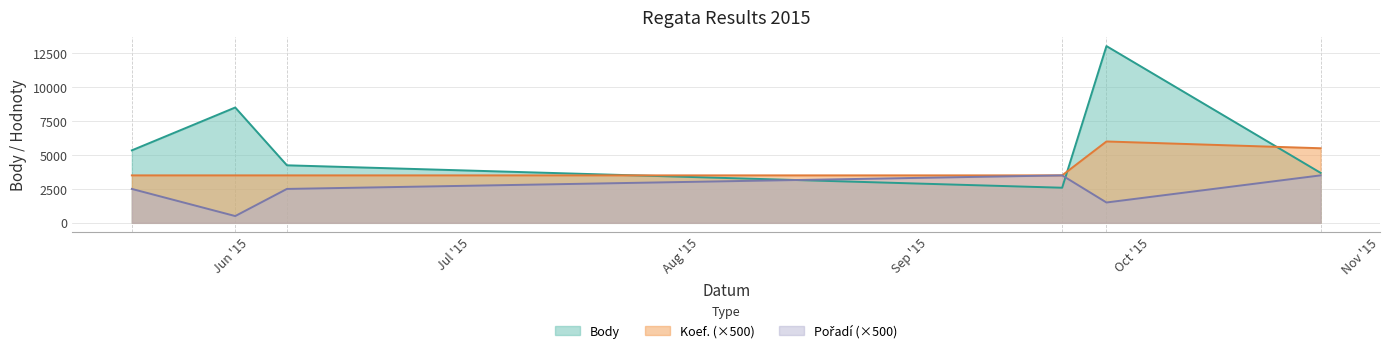

Where is Koef. nearest to the value 4750?

2015-10-24